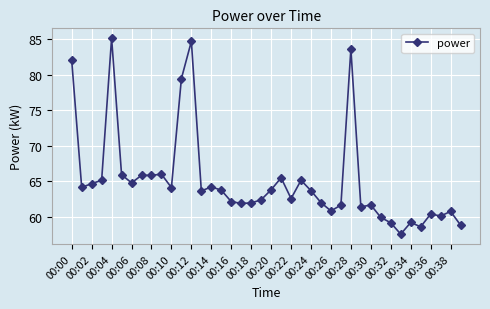

How many distinct data groups are displayed?

1